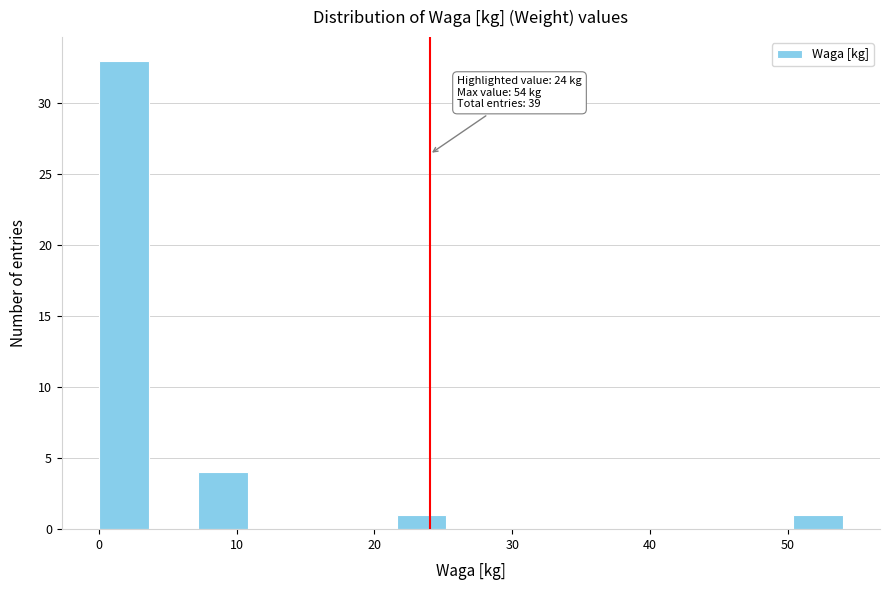

Read against the x-axis, roughly where is the centre of the tallest bar?

2